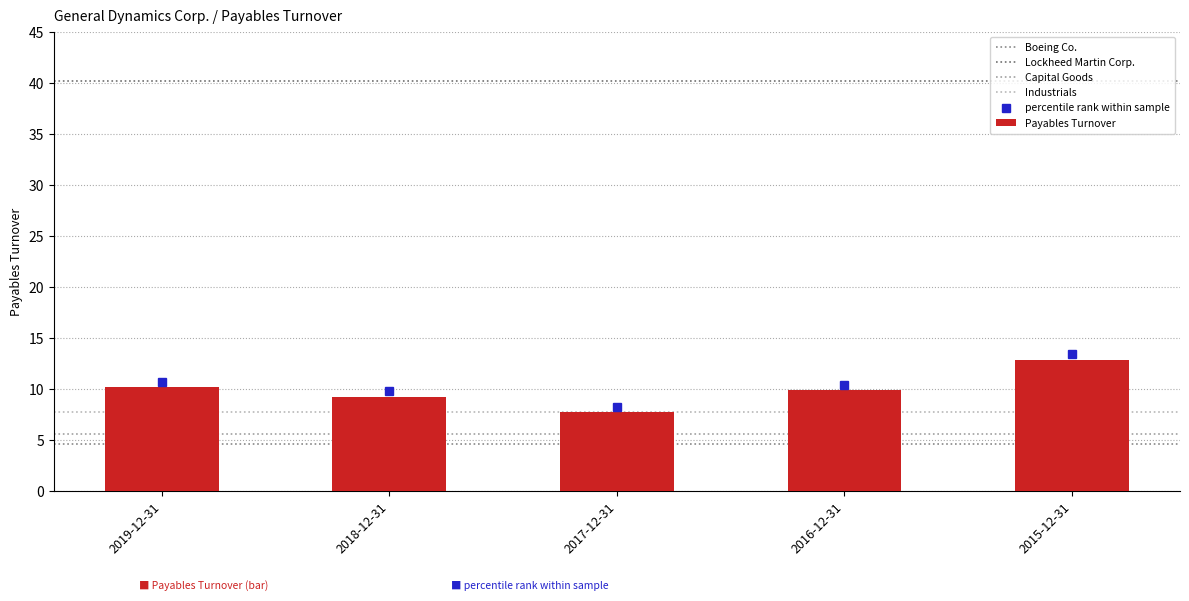

True or false: the data shows 9.3 at 2018-12-31.

True